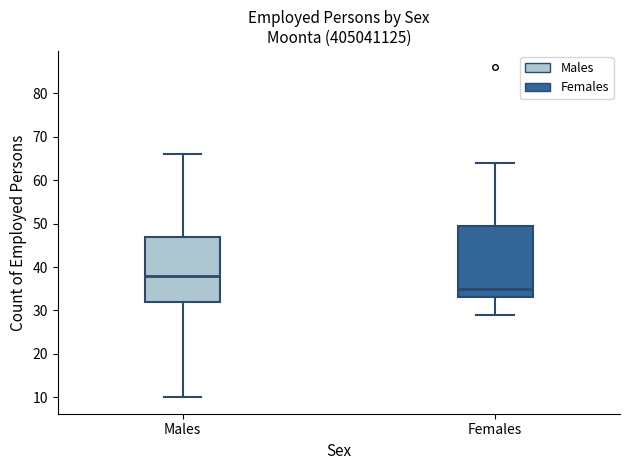

Comparing the boxes themselves (not the whiskers), which one is the tallest?

Females